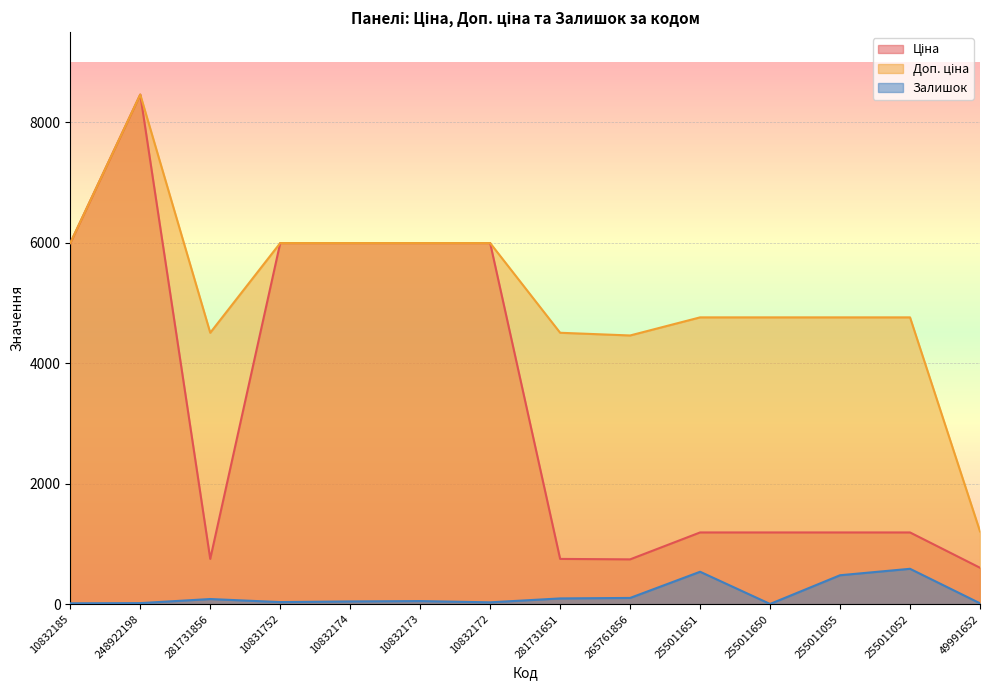

What is the label of the 13th point from the right?

248922198